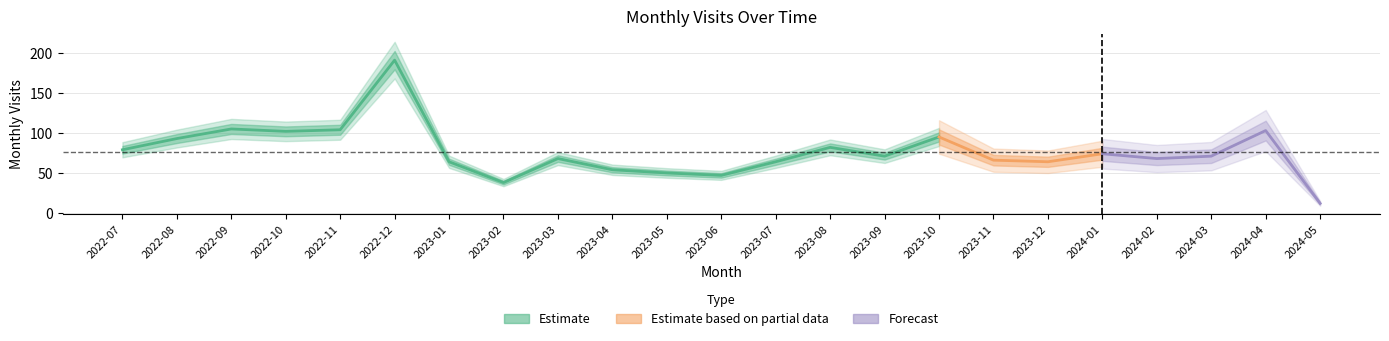

At which label is the value closest to 101?

2022-10